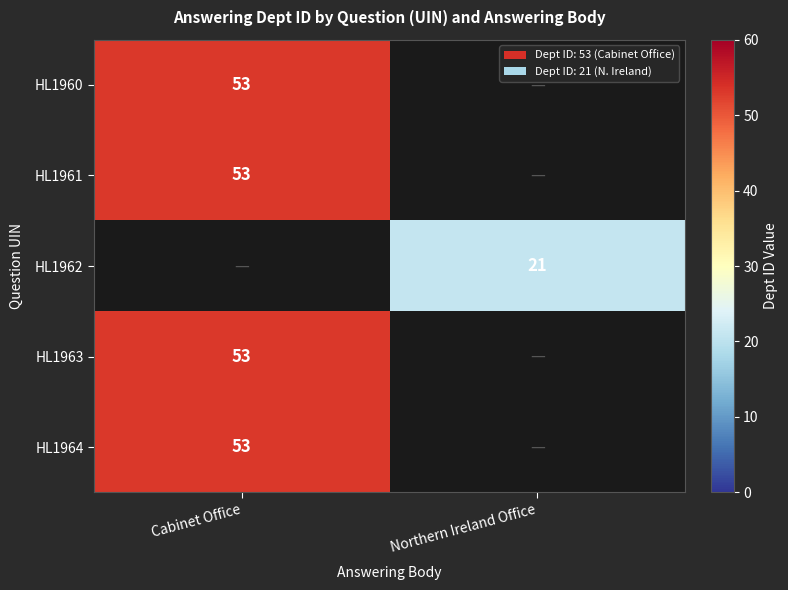

Is the value of HL1964 at Cabinet Office greater than the value of HL1962 at Northern Ireland Office?

Yes